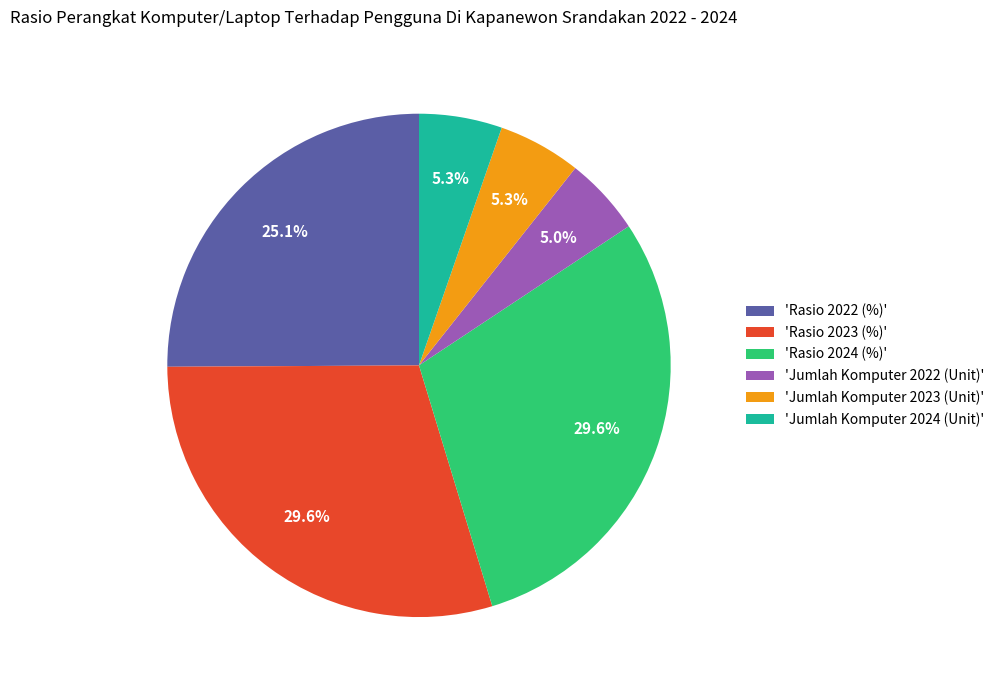

To the nearest percent, what is the difference between the largest and smallest slice percentages?

25%